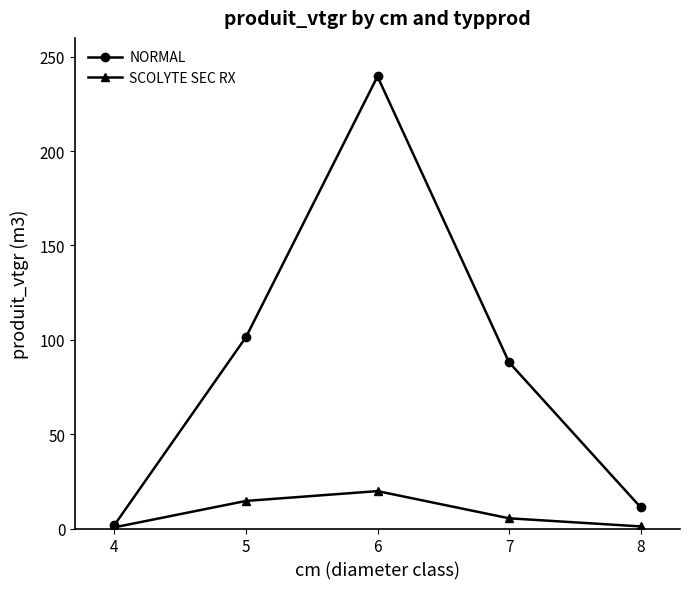

True or false: SCOLYTE SEC RX has more than 2 points higher than both neighbors.

False